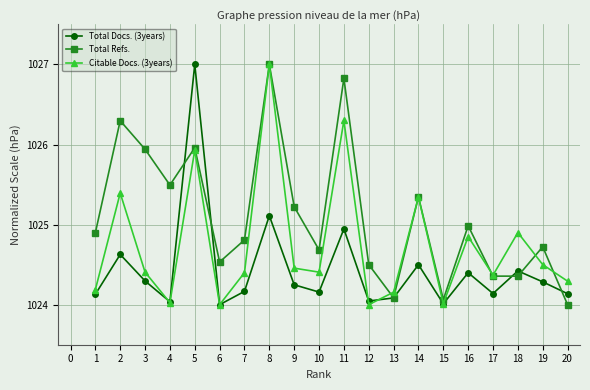

How many lines are shown in the chart?

3